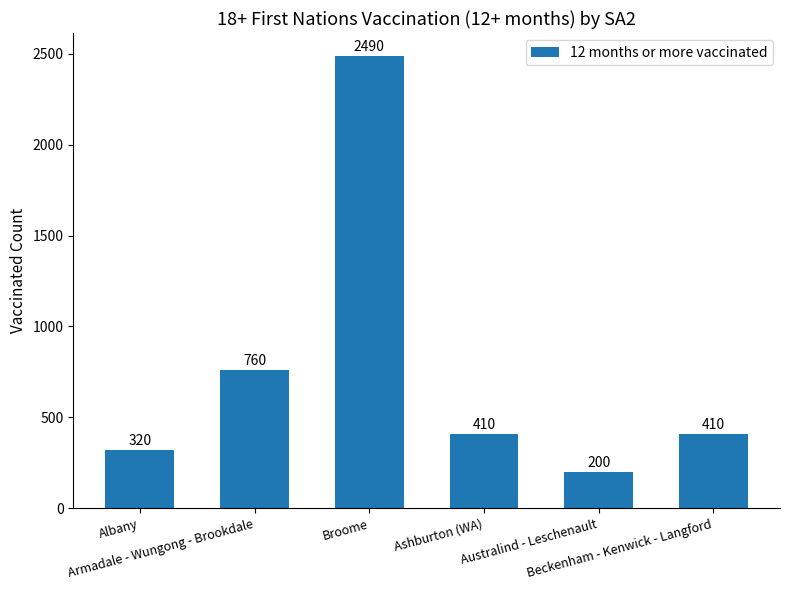

What is the value of the 3rd bar from the left?

2490